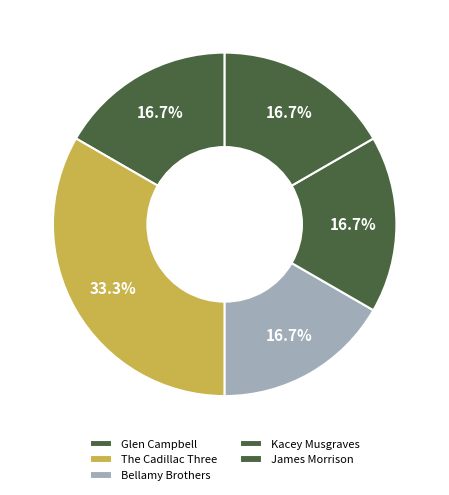

To the nearest percent, what is the difference between the Glen Campbell and The Cadillac Three slice percentages?

17%